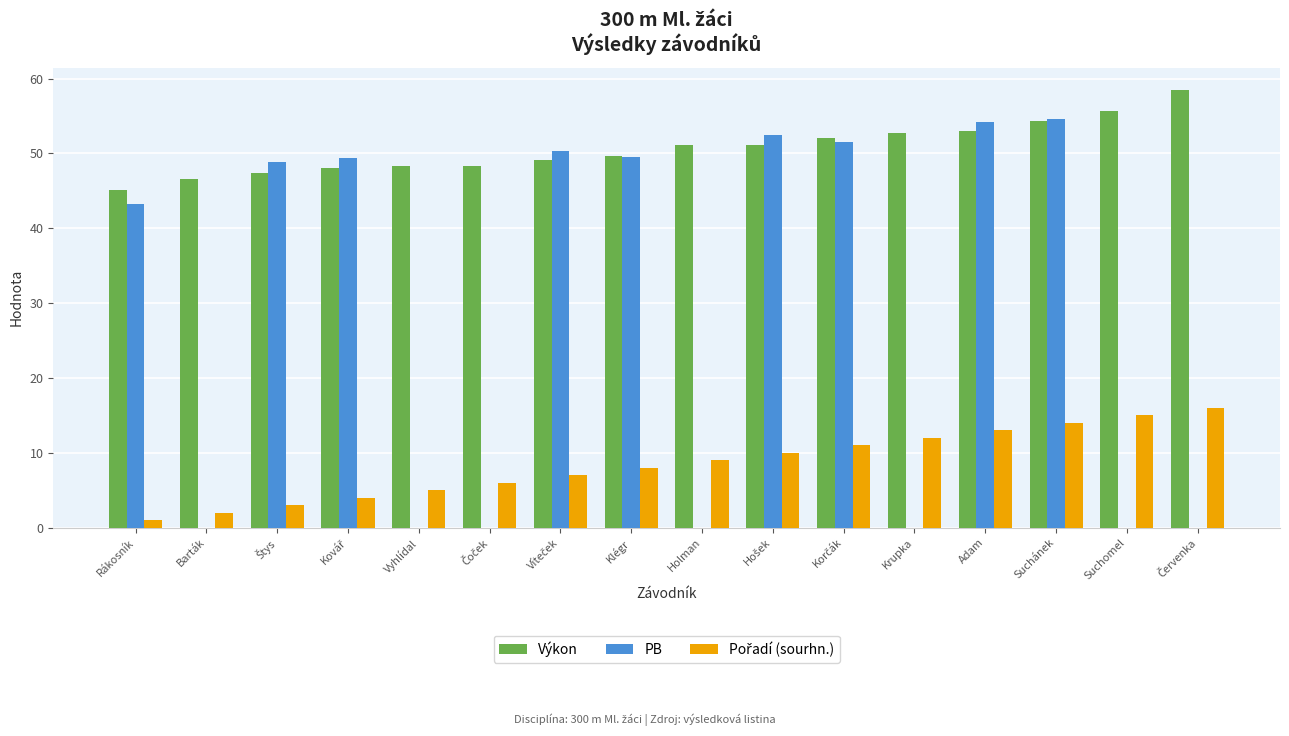

Read the Výkon value at Suchomel.

55.7